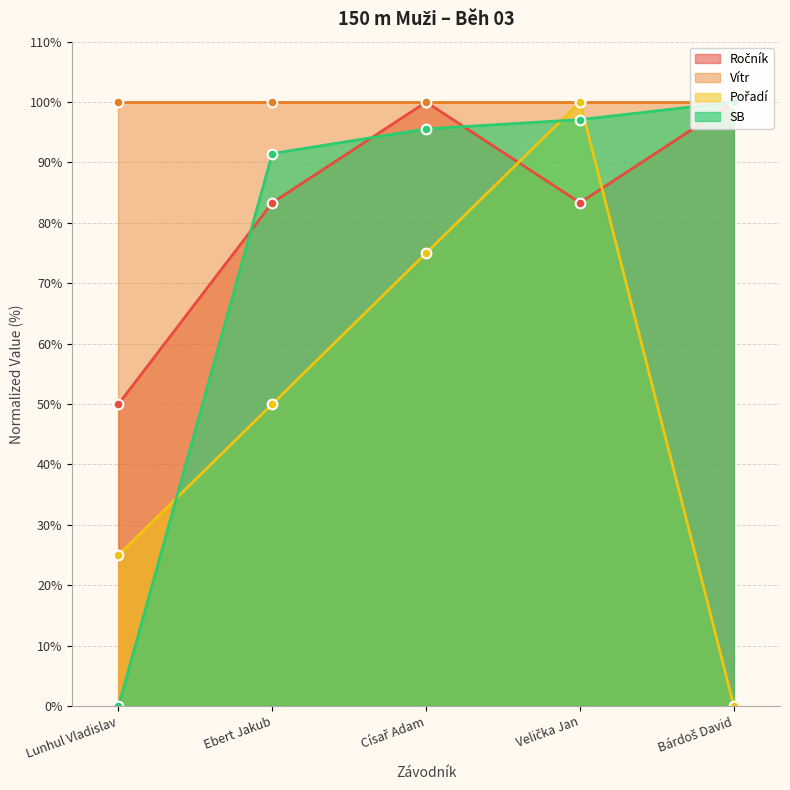

What is the label of the 5th point from the right?

Lunhul Vladislav